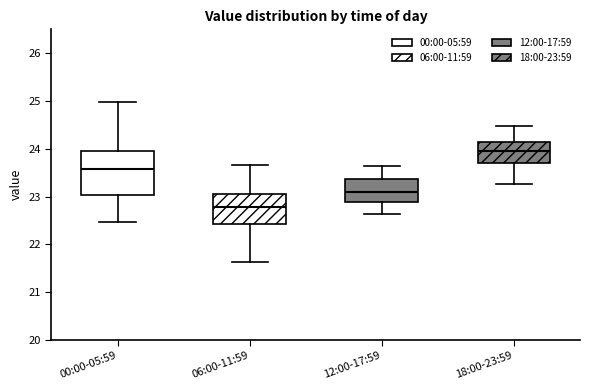

Which box is the tallest, from its lower edge to its upper edge?

00:00-05:59